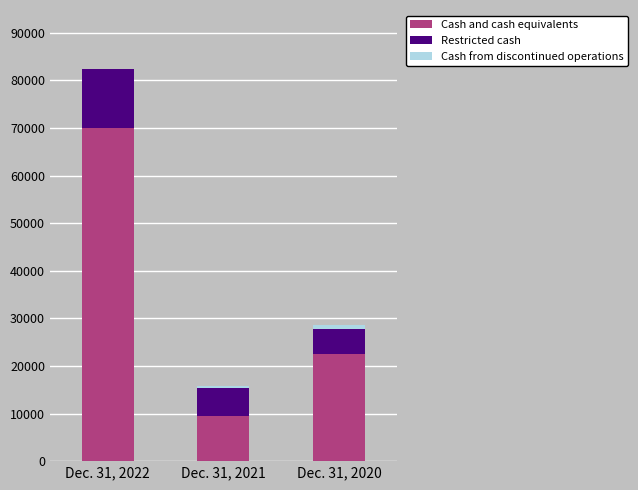

At which category is the sum across all series the highest?

Dec. 31, 2022